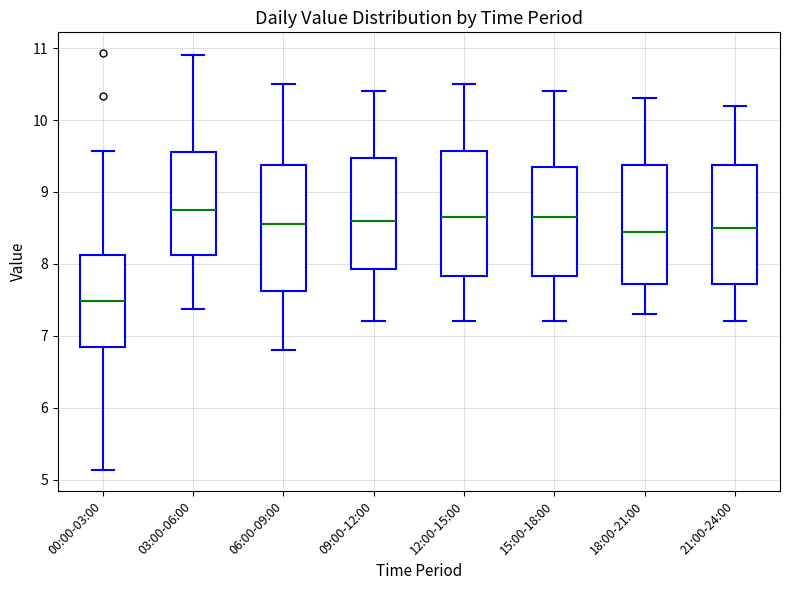

Reading left to right, read every box against the y-axis: the position of its median line, the range the box covers, and the ends of its whiskers. The values are not printed on the chart, so give them approximately, as read against the axis.

00:00-03:00: median 7.5, box 6.8 to 8.1, whiskers 5.1 to 9.6
03:00-06:00: median 8.8, box 8.1 to 9.6, whiskers 7.4 to 10.9
06:00-09:00: median 8.6, box 7.6 to 9.4, whiskers 6.8 to 10.5
09:00-12:00: median 8.6, box 7.9 to 9.5, whiskers 7.2 to 10.4
12:00-15:00: median 8.7, box 7.8 to 9.6, whiskers 7.2 to 10.5
15:00-18:00: median 8.7, box 7.8 to 9.4, whiskers 7.2 to 10.4
18:00-21:00: median 8.5, box 7.7 to 9.4, whiskers 7.3 to 10.3
21:00-24:00: median 8.5, box 7.7 to 9.4, whiskers 7.2 to 10.2